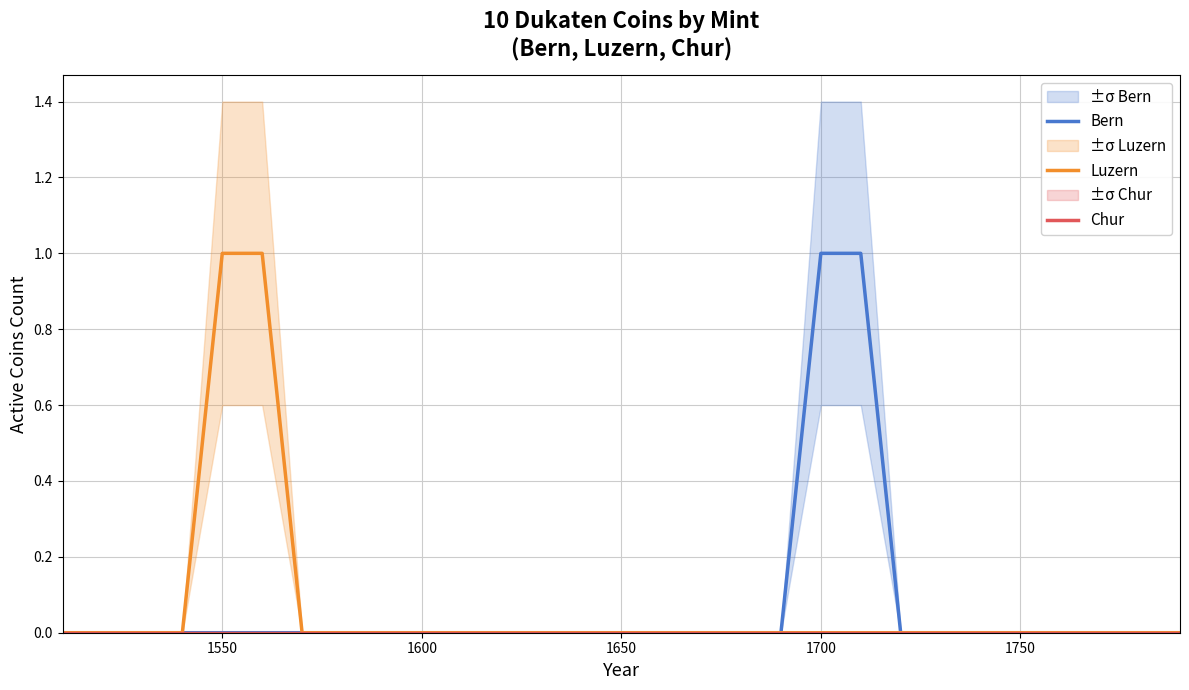

Is this an area chart (filled region under the line)?

No